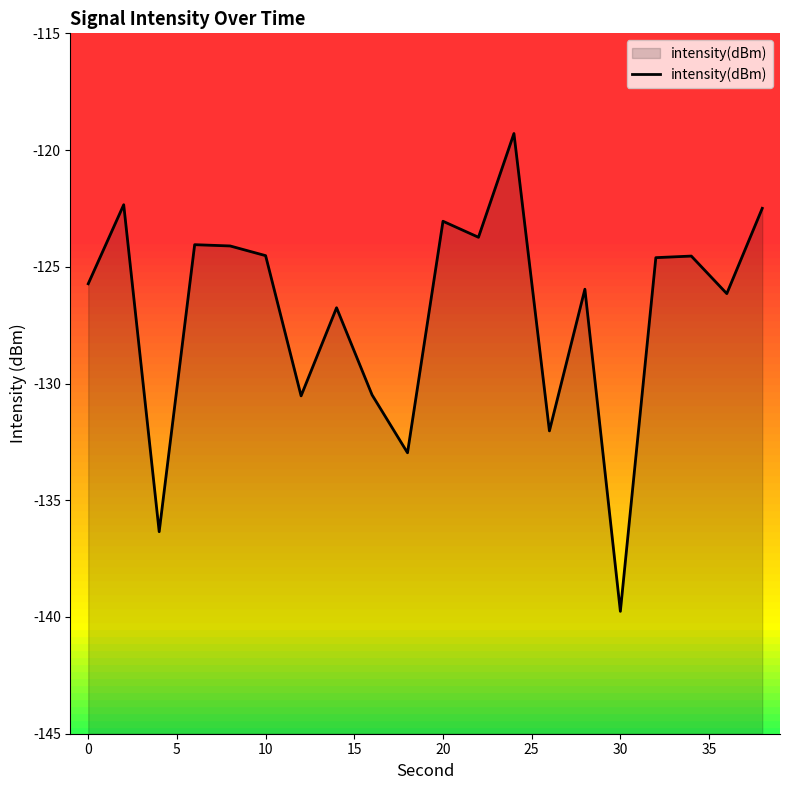

Which category has the lowest value across all series?

30